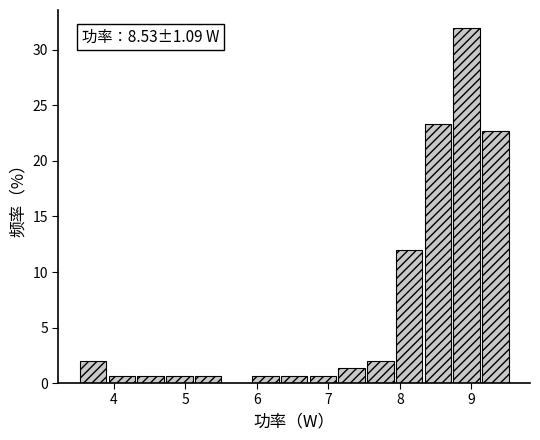

Over which range of the x-axis is the bar tallest?

8.7 to 9.1